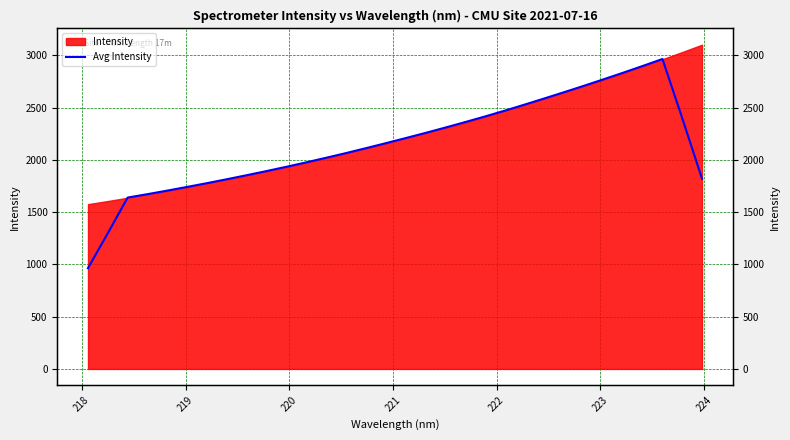

Does the chart have visible grid lines?

Yes